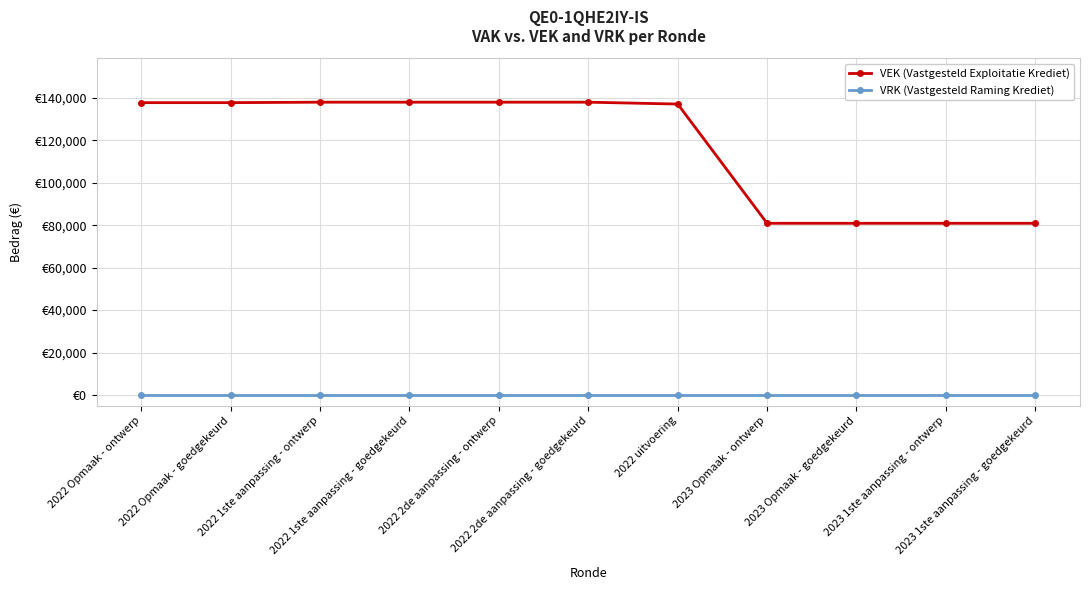

What are all the series names shown in the legend?

VEK (Vastgesteld Exploitatie Krediet), VRK (Vastgesteld Raming Krediet)